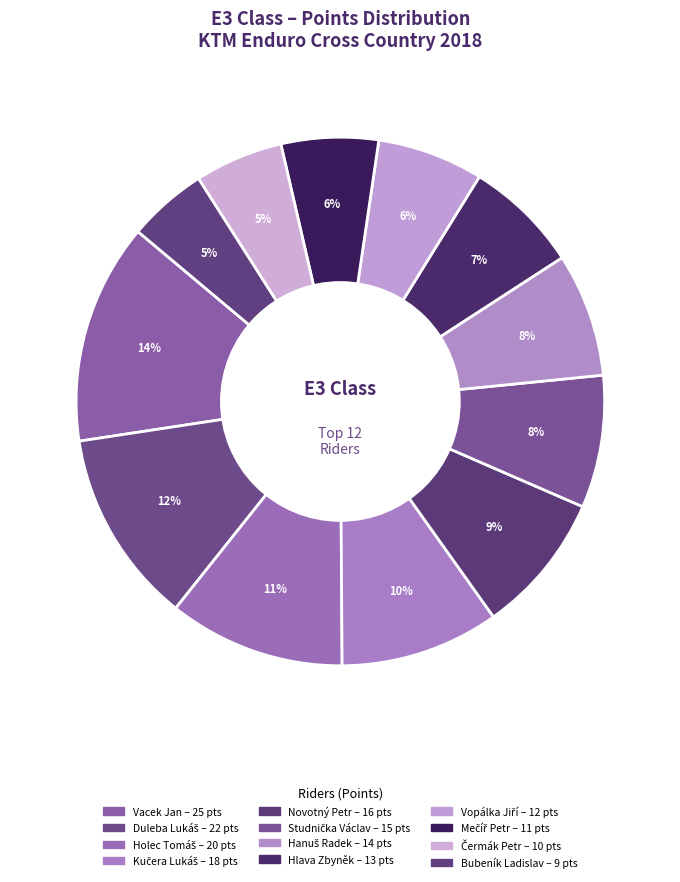

Approximately how many times larger is the value at Studnička Václav compared to Duleba Lukáš?

0.7